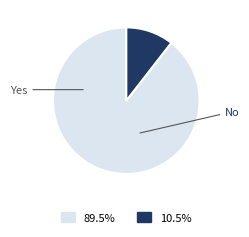

What is the ratio of the value at No to the value at Yes?

0.1